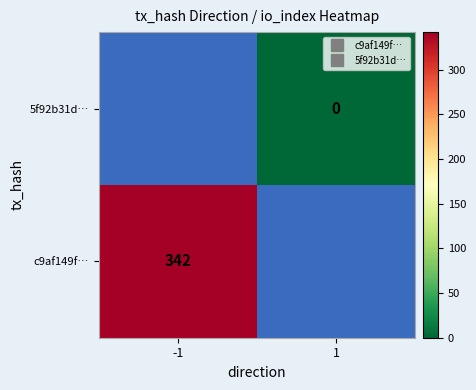

Which category has the highest value in the c9af149f… series?

-1